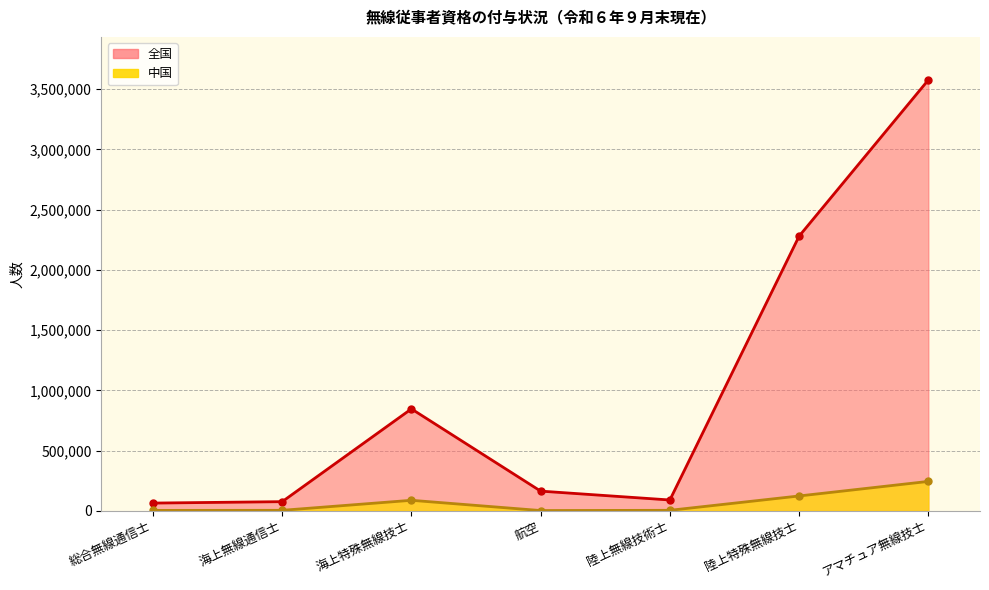

The 中国 series shows 3381 at 航空. True or false?

True